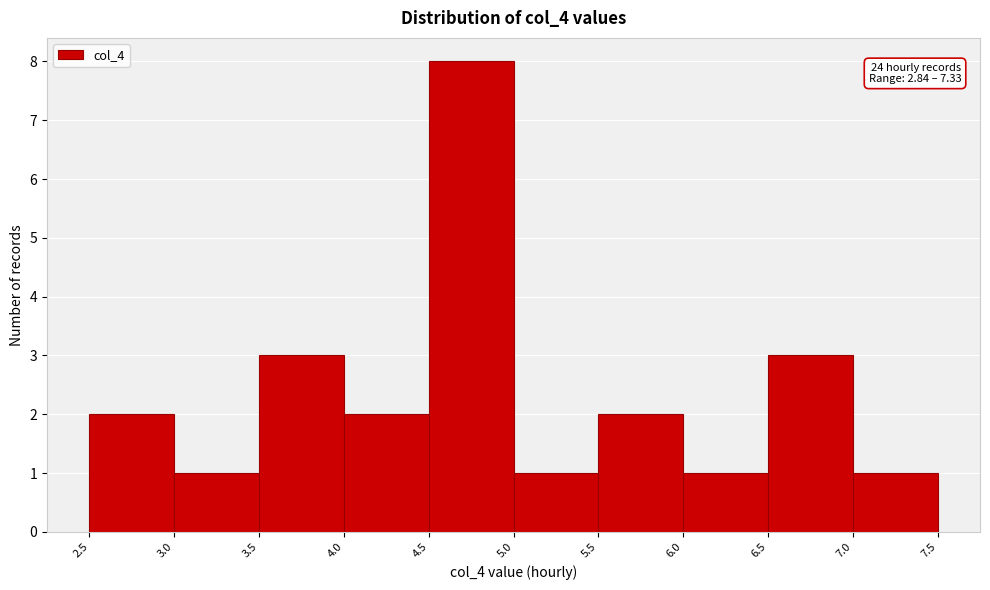

Which range on the x-axis has the tallest bar?

4.5 to 5.0